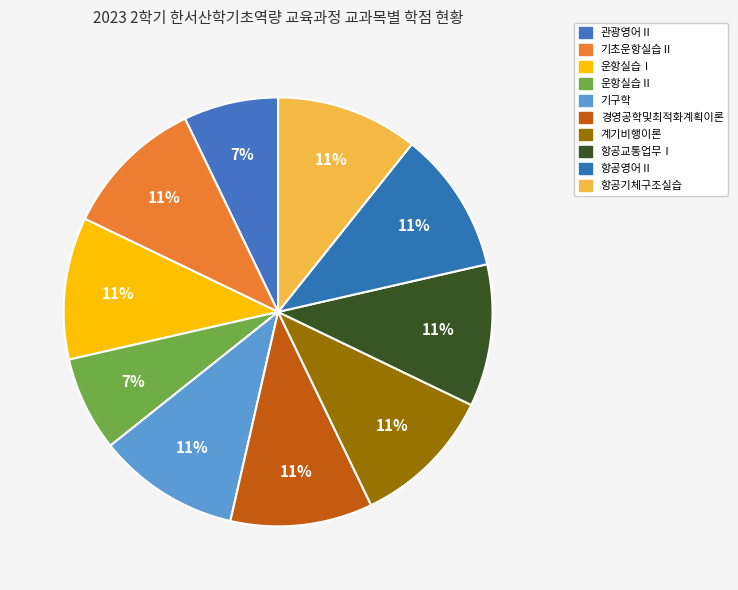

To the nearest percent, what portion does 운항실습Ⅱ represent?

7%